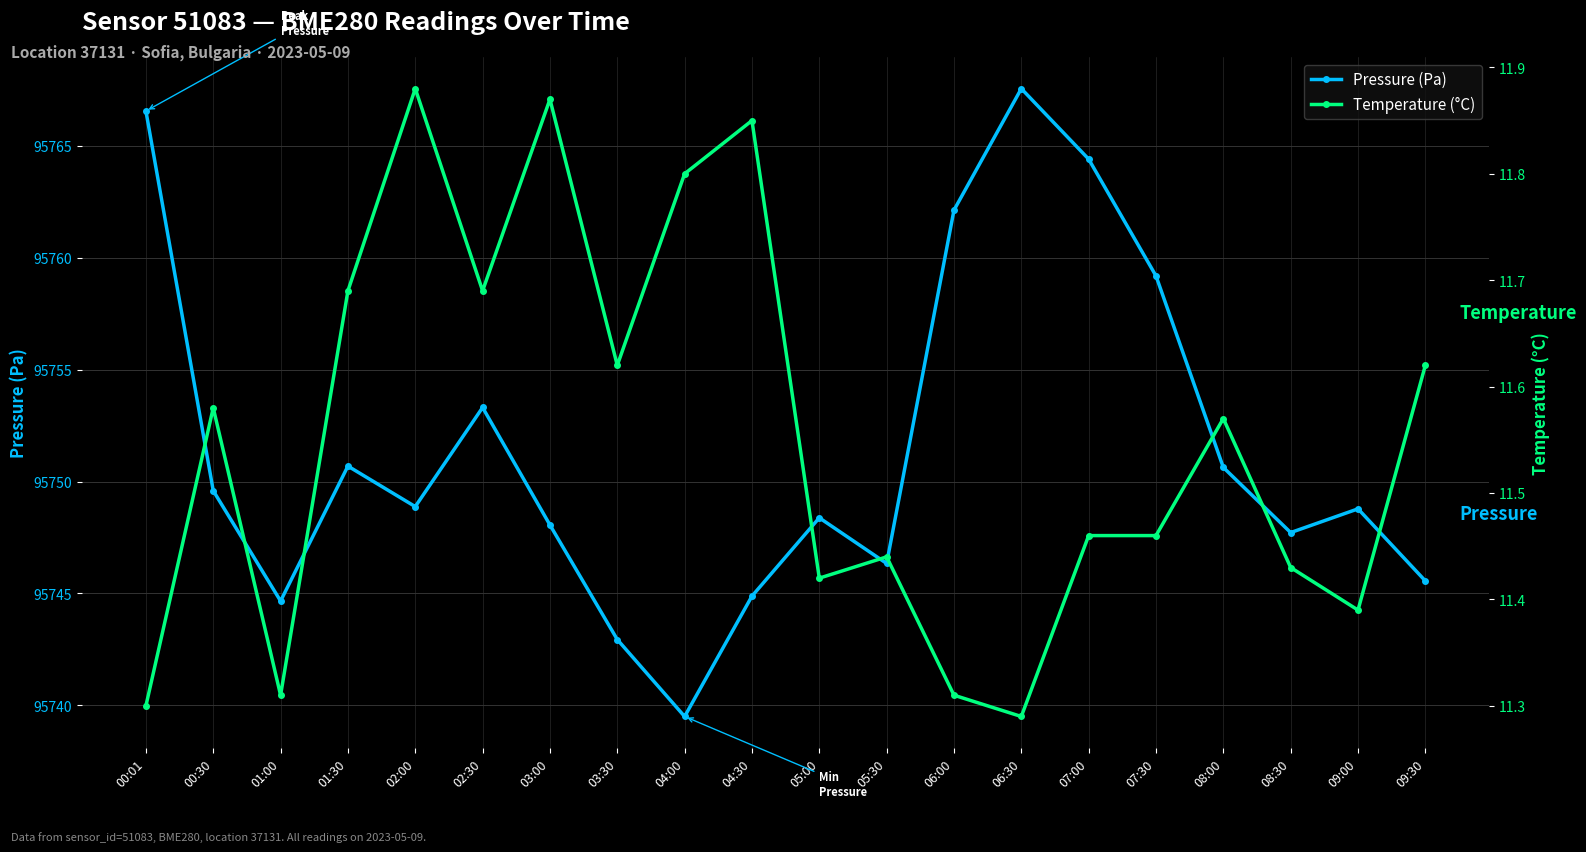

Reading left to right, list all the values displayed in this chart.

Pressure (Pa): 95766.6	95749.6	95744.7	95750.7	95748.9	95753.3	95748.1	95742.9	95739.5	95744.9	95748.4	95746.3	95762.1	95767.6	95764.4	95759.2	95750.6	95747.7	95748.8	95745.6
Temperature (°C): 11.3	11.6	11.3	11.7	11.9	11.7	11.9	11.6	11.8	11.8	11.4	11.4	11.3	11.3	11.5	11.5	11.6	11.4	11.4	11.6